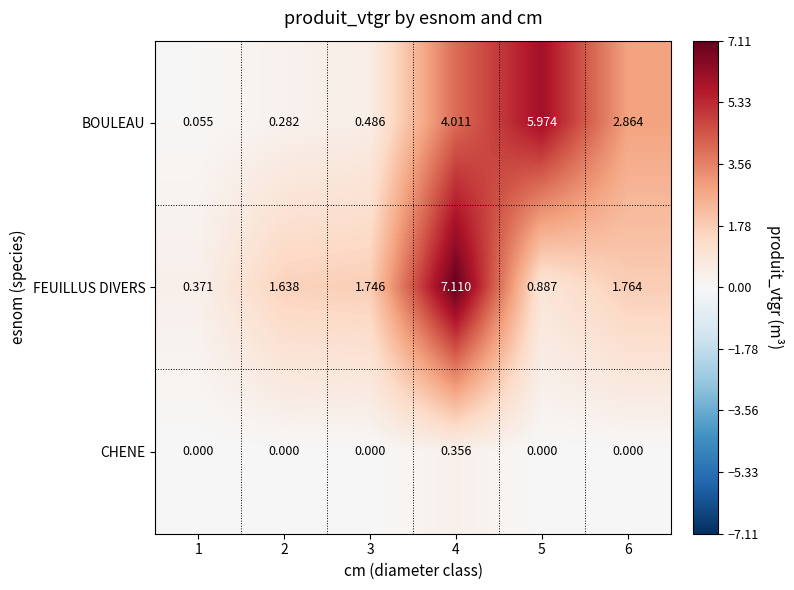

At 2, list the series in order from smallest to largest.

CHENE, BOULEAU, FEUILLUS DIVERS